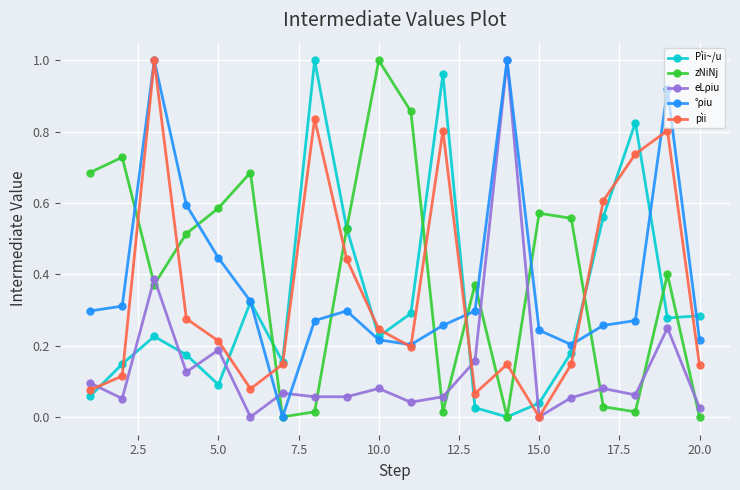

True or false: eLρiu has more than 0 points higher than both neighbors.

True